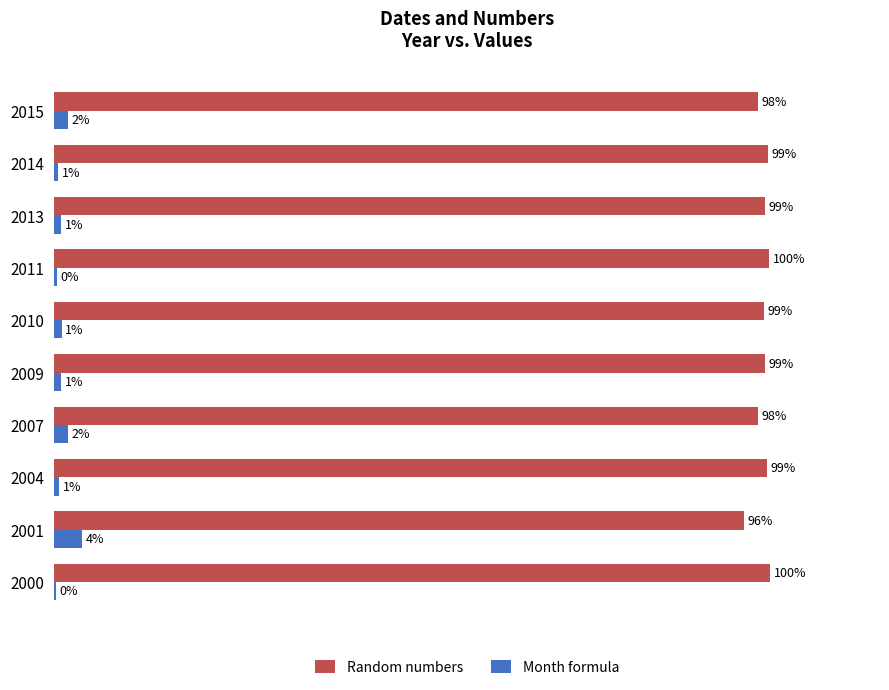

Is the value of Month formula at 2011 greater than the value of Random numbers at 2001?

No